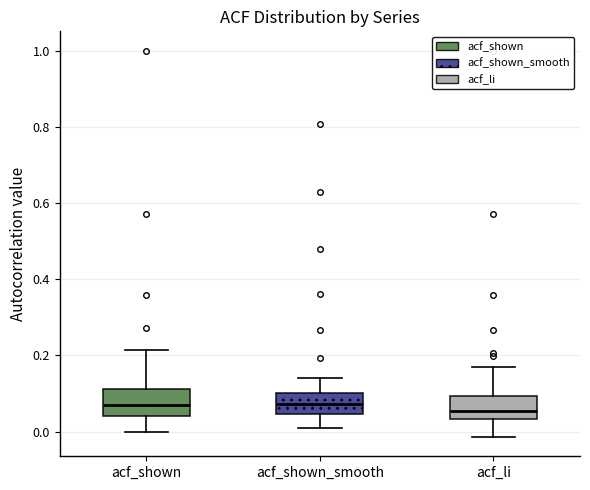

Reading left to right, transcribe this box plot: for each box, give where its median line is, the range the box spans, and where its two whiskers end, as read against the y-axis. The values are not printed on the chart, so give them approximately, as read against the axis.

acf_shown: median 0.06, box 0.04 to 0.12, whiskers 0.00 to 0.22
acf_shown_smooth: median 0.08, box 0.04 to 0.10, whiskers 0.00 to 0.14
acf_li: median 0.06, box 0.04 to 0.10, whiskers -0.02 to 0.16